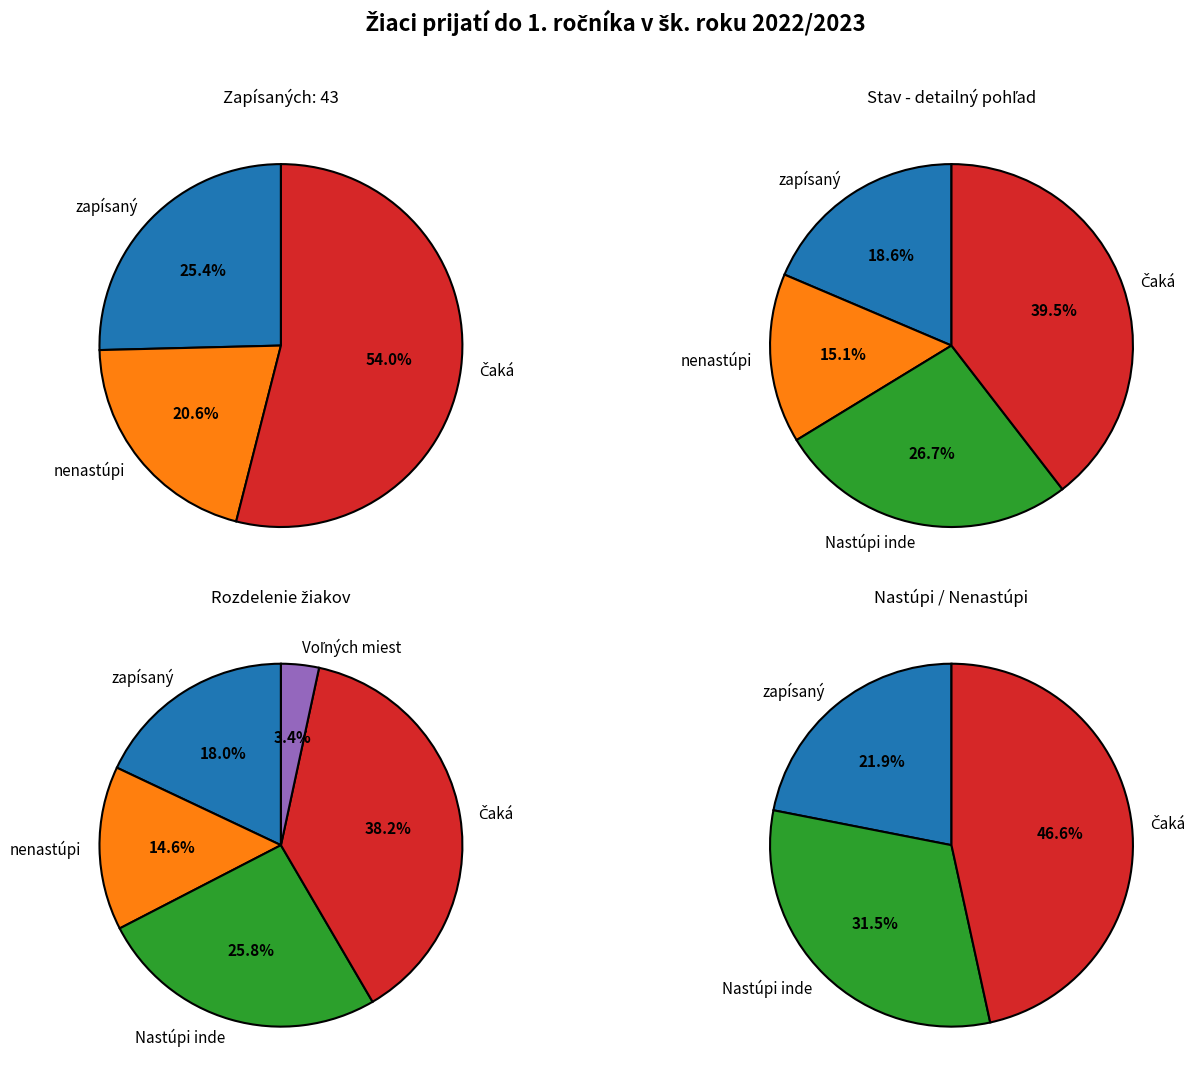

Does Nastúpi inde account for over 50% of the chart?

No